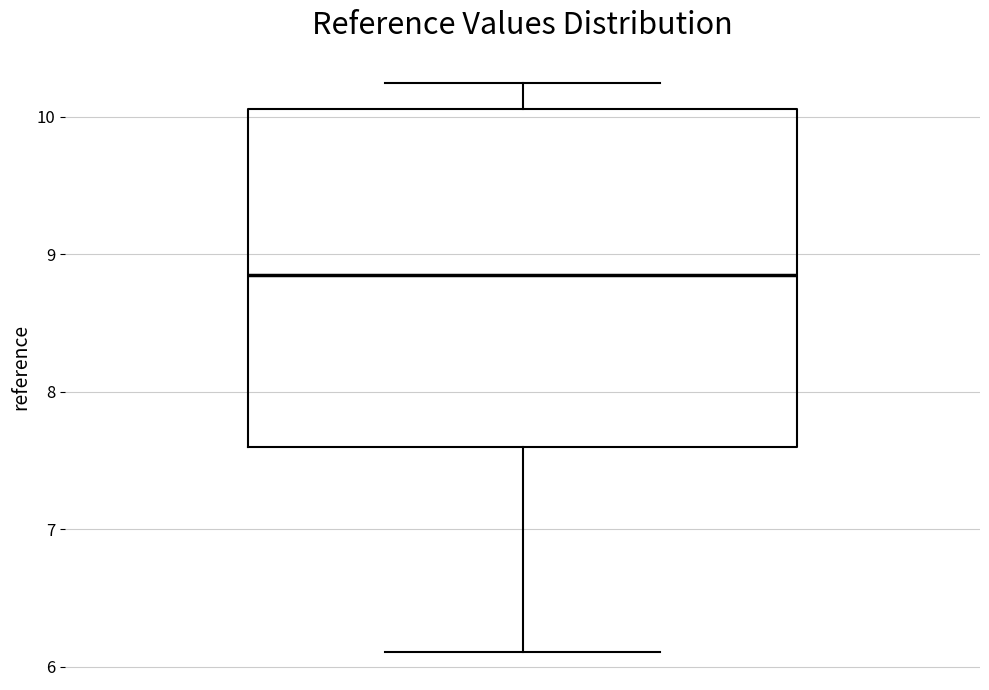

Where is the lower edge of the box on the y-axis? The values are not printed on the chart, so give them approximately, as read against the axis.

7.6